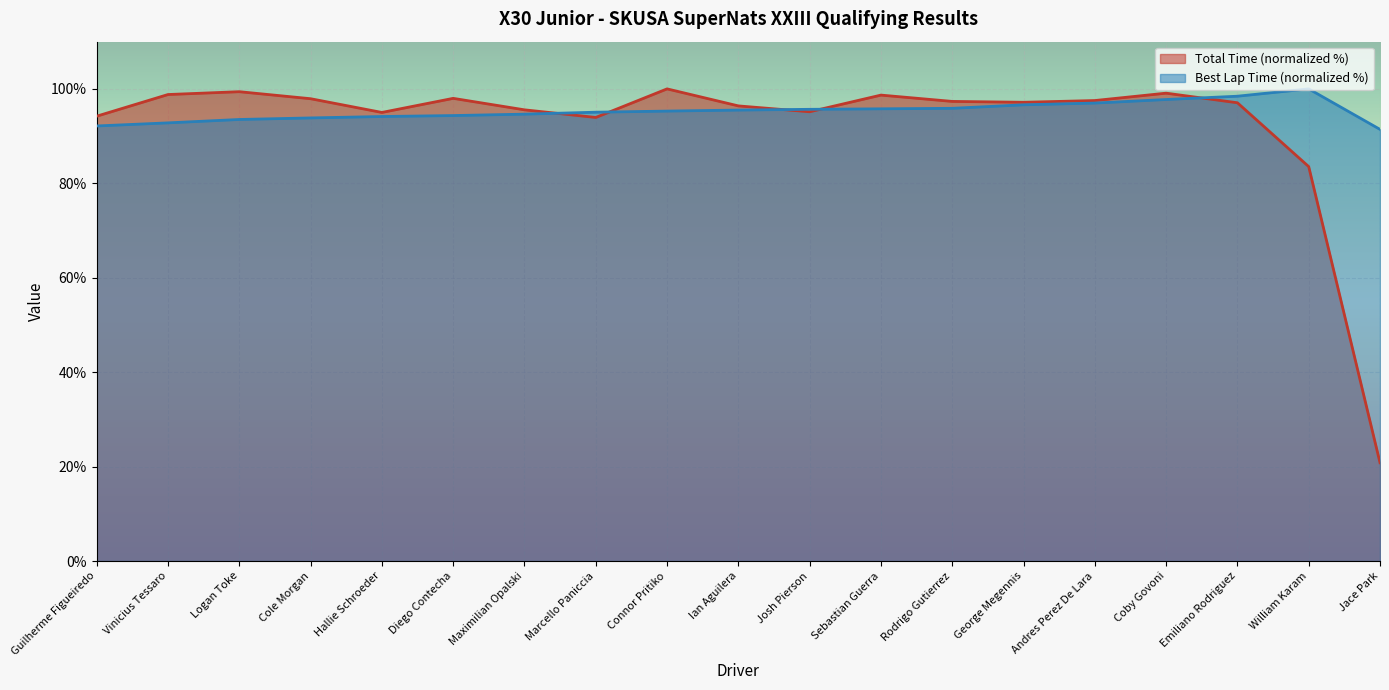

The Best Lap time series shows 94.3 at Diego Contecha. True or false?

True